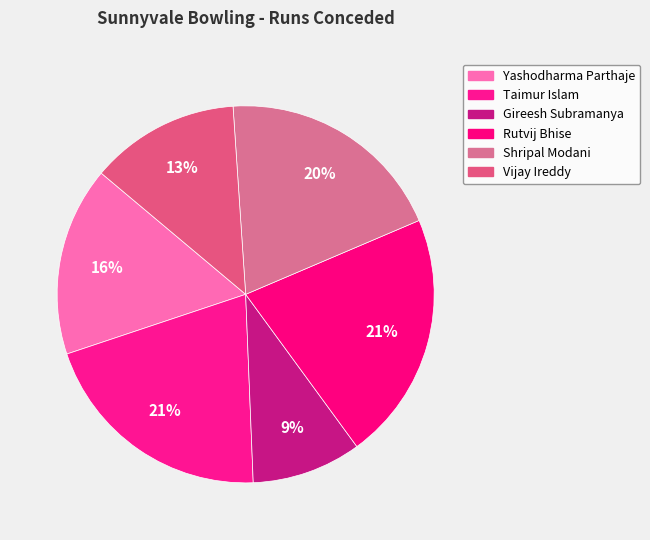

Is it true that Shripal Modani is 5% of the pie?

False